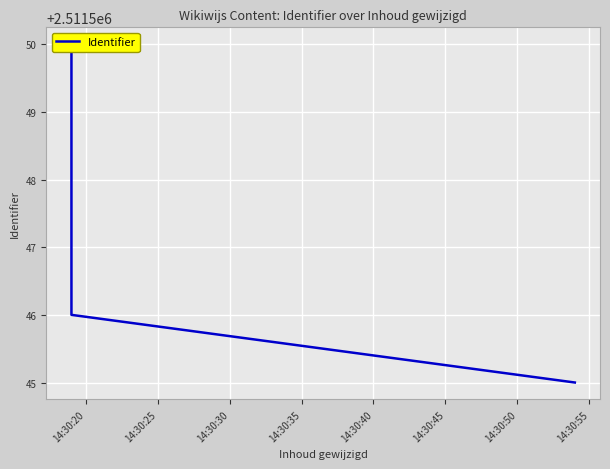

What is the difference between the maximum and minimum values?

5